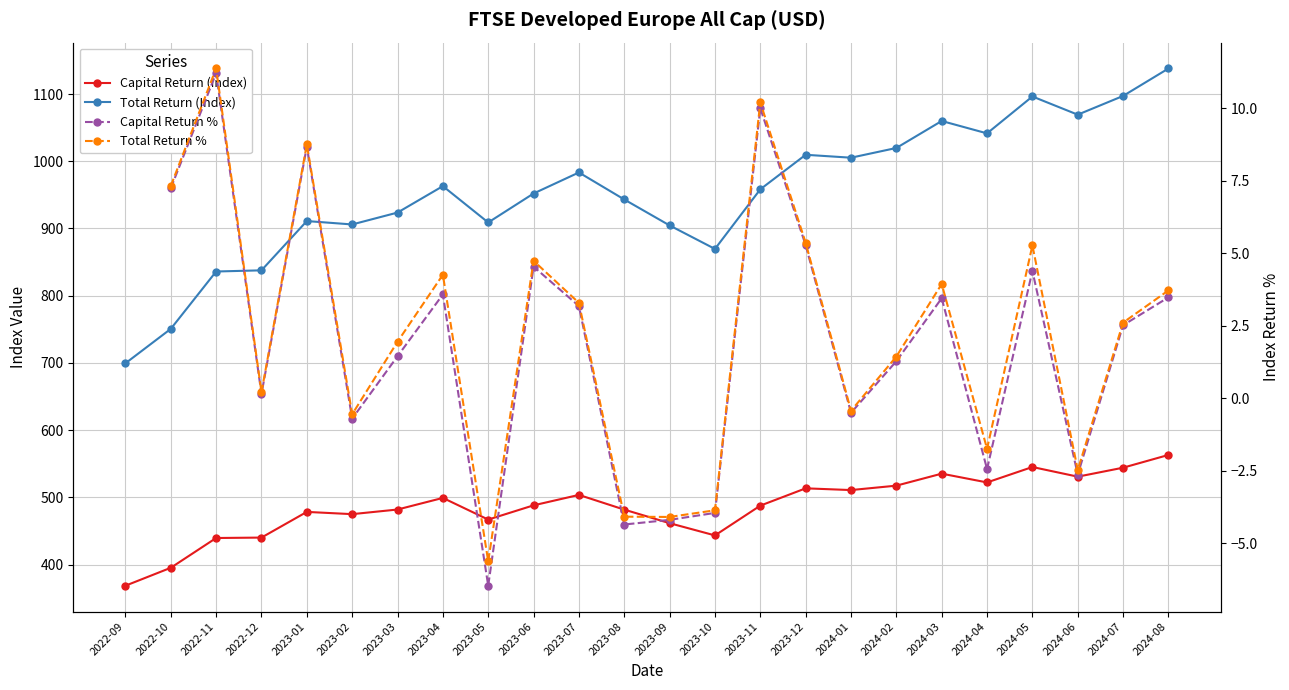

The Total Return % series shows -1.1 at 2024-06. True or false?

False